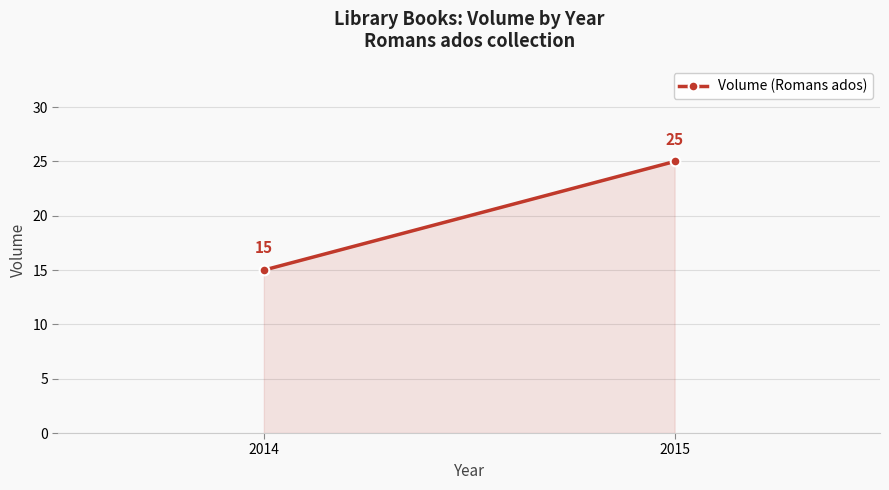

What is the maximum value shown in the chart?

25